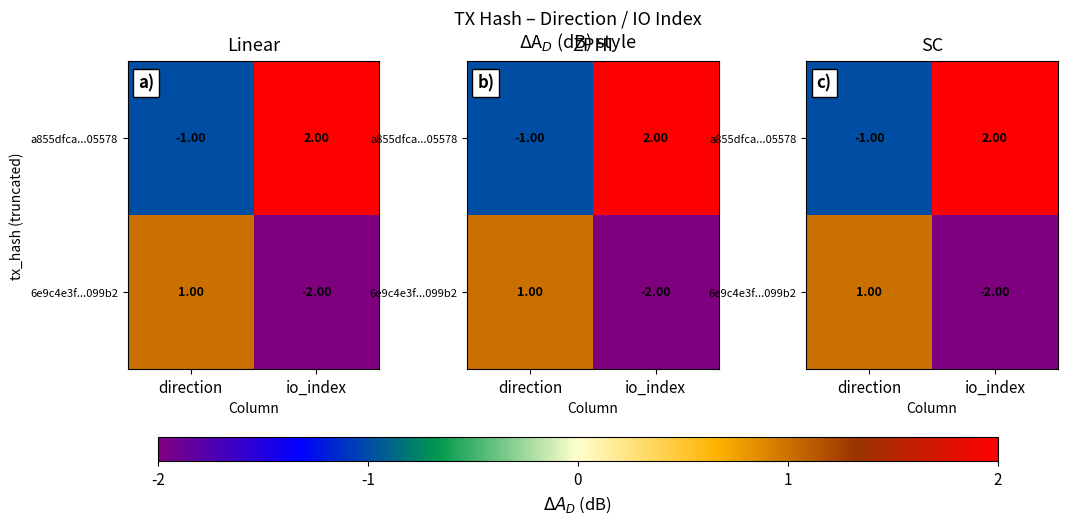

Which category has the lowest value in the 6e9c4e3f...099b2 series?

io_index